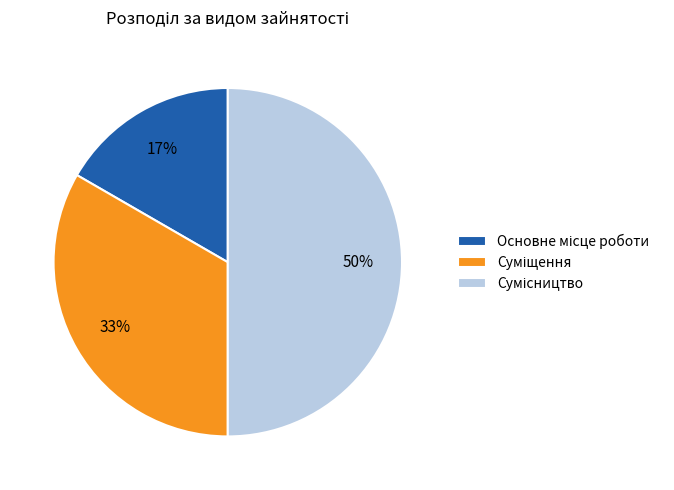

Count the number of slices in the pie.

3